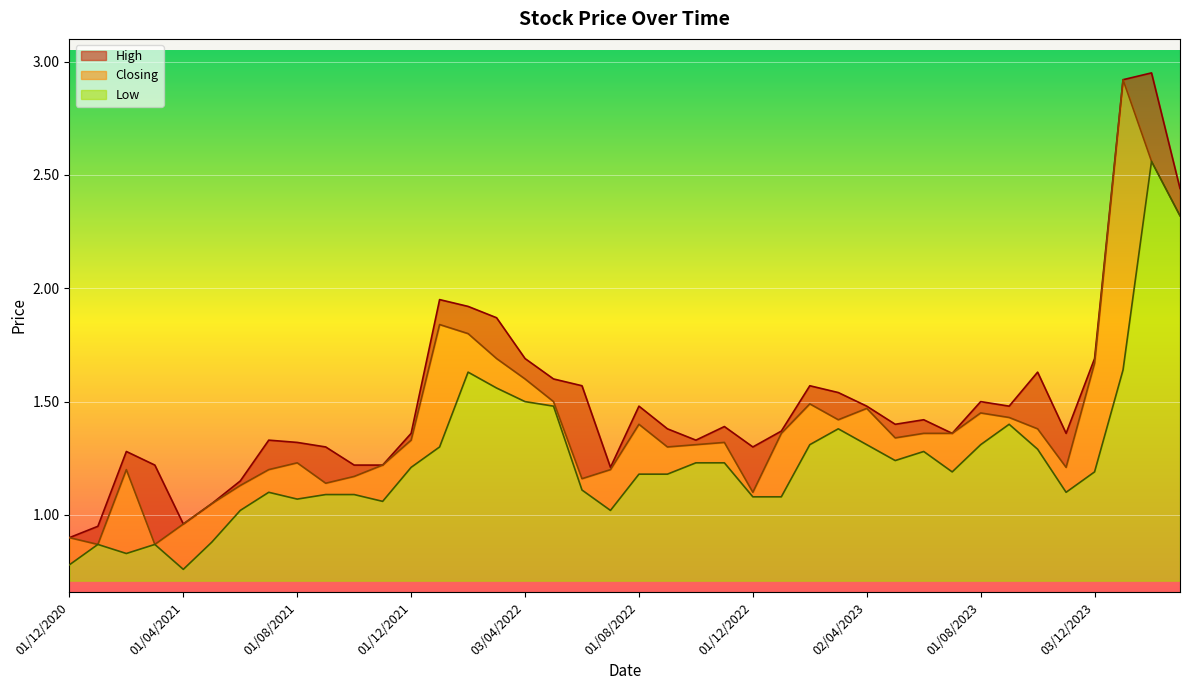

How many data points in High are less than 1?

3